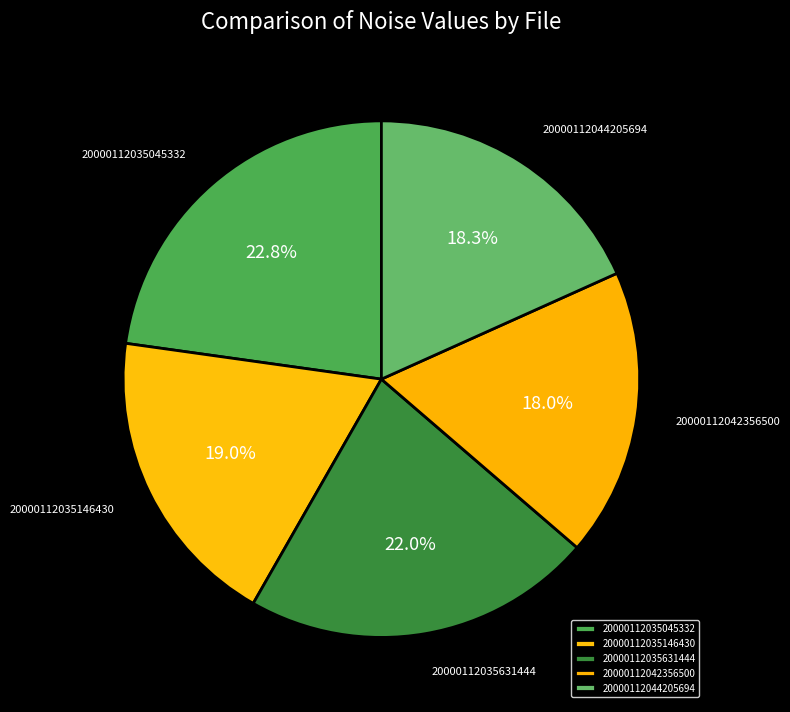

Count the number of slices in the pie.

5